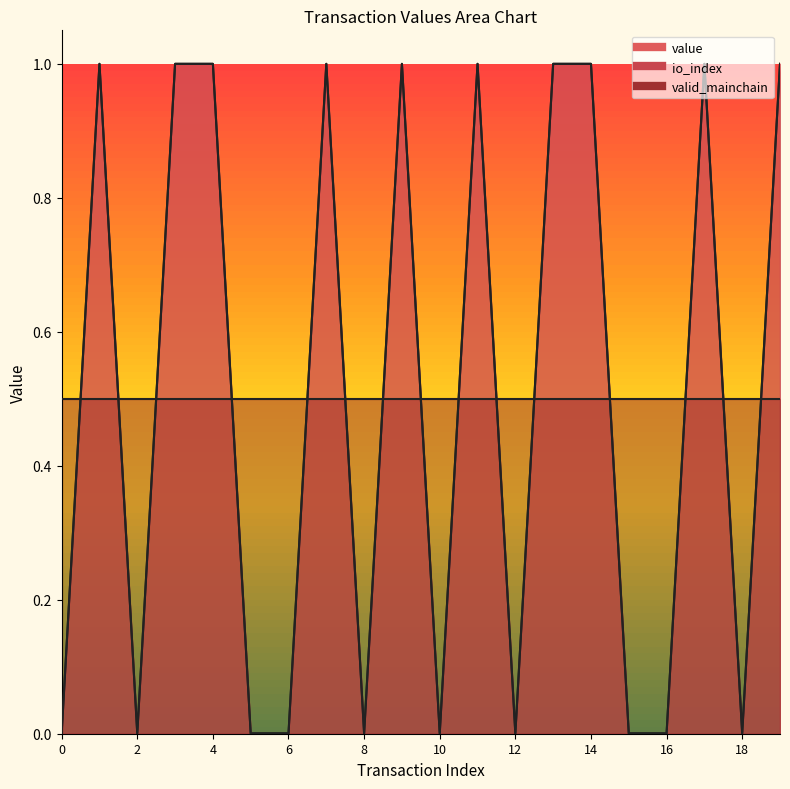

True or false: value has a value of 1.0 at tx_7.

True